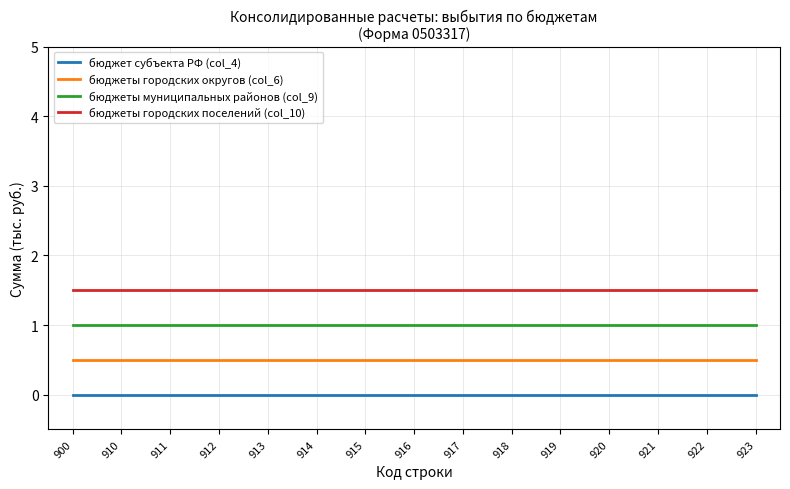

How many lines are shown in the chart?

4